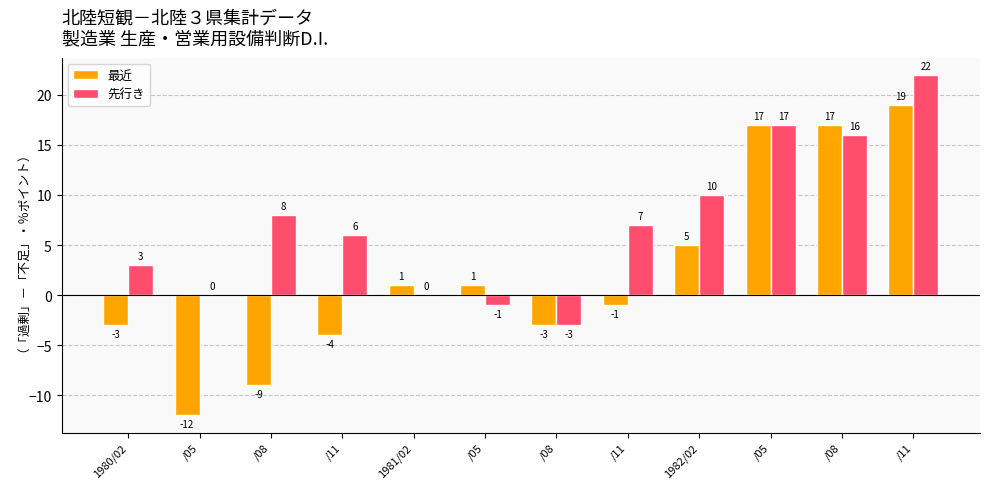

At which category does the chart reach its peak across all series?

/11